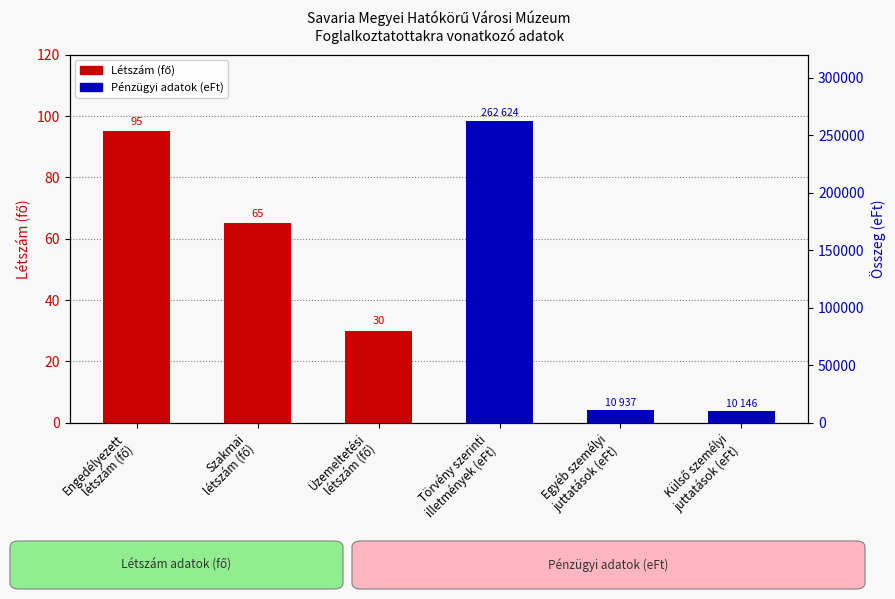

At which category does the chart reach its minimum across all series?

Üzemeltetési
létszám (fő)